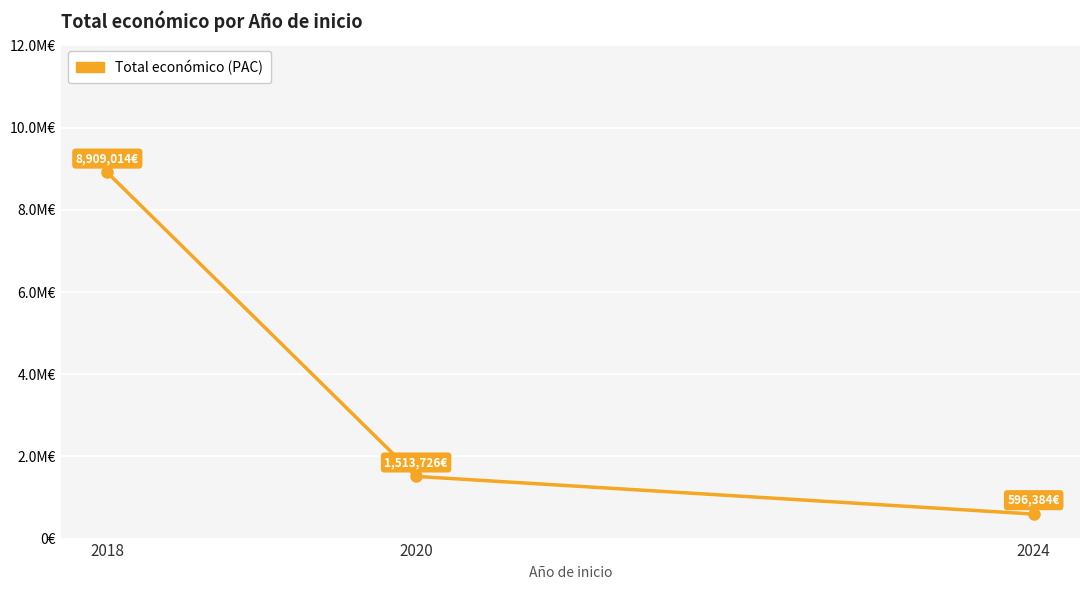

List the labels in order of value, largest first.

2018, 2020, 2024